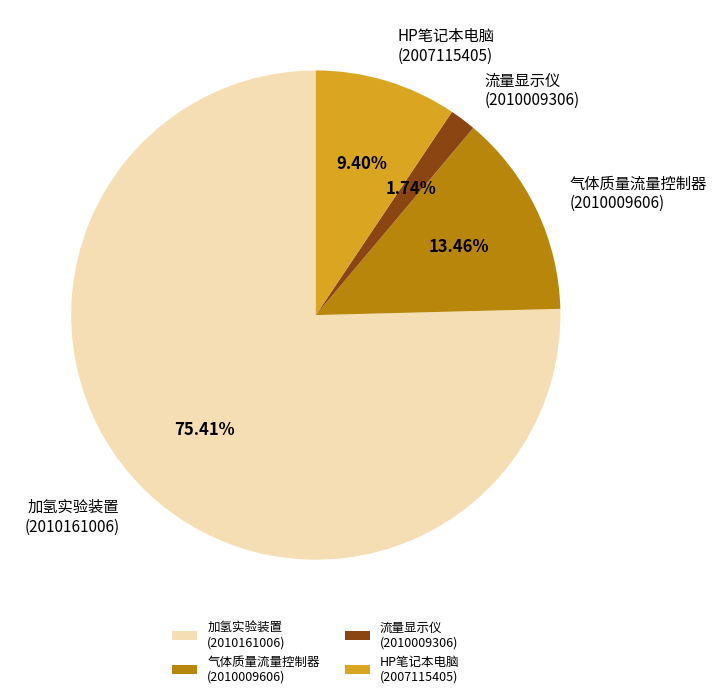

Between 加氢实验装置 (2010161006) and HP笔记本电脑 (2007115405), which is larger?

加氢实验装置 (2010161006)